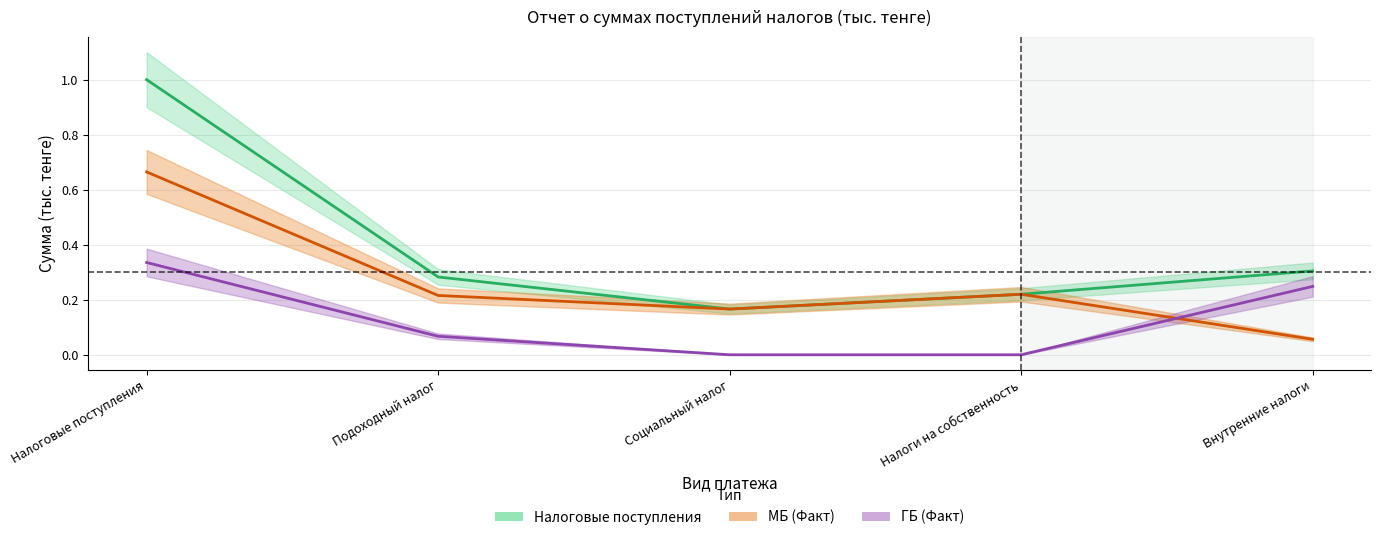

Reading left to right, extract all data points from this chart.

Налоговые поступления: Налоговые поступления=1.0	Подоходный налог=0.3	Социальный налог=0.2	Налоги на собственность=0.2	Внутренние налоги=0.3
ГБ (Факт): Налоговые поступления=0.3	Подоходный налог=0.1	Социальный налог=0.0	Налоги на собственность=0.0	Внутренние налоги=0.2
МБ (Факт): Налоговые поступления=0.7	Подоходный налог=0.2	Социальный налог=0.2	Налоги на собственность=0.2	Внутренние налоги=0.1